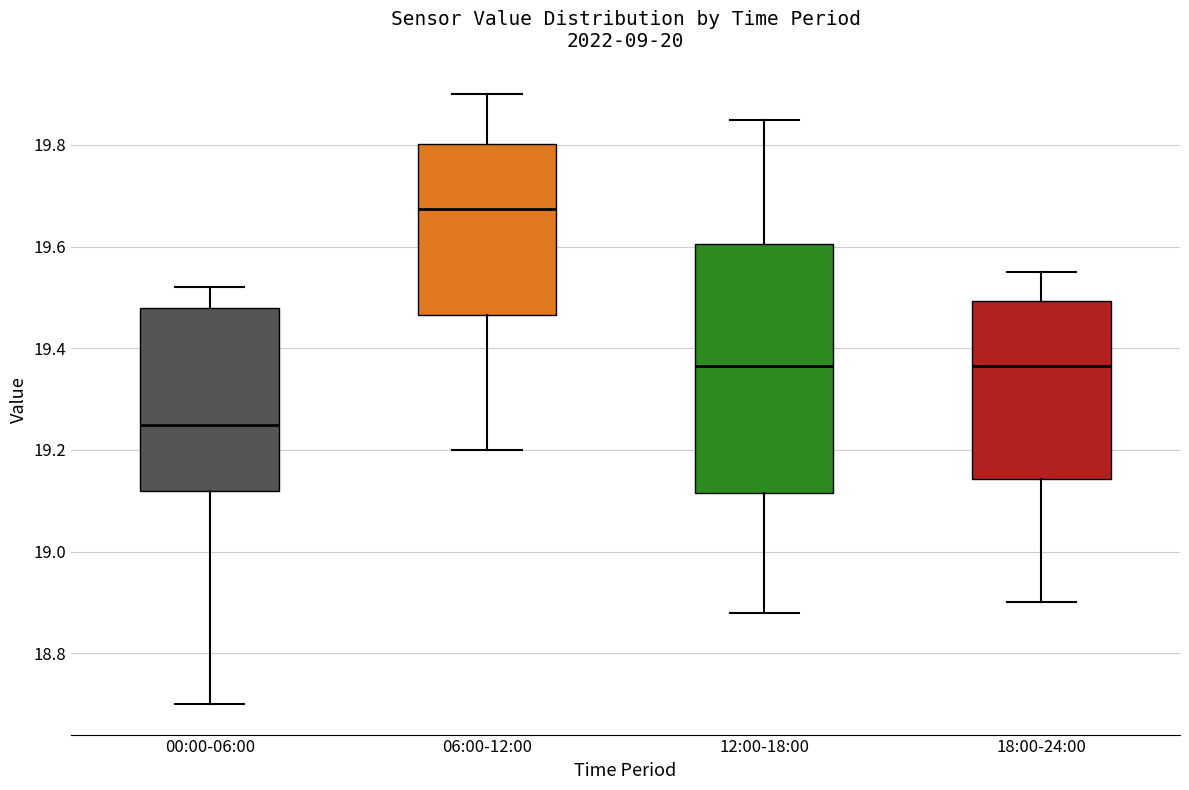

Comparing the boxes themselves (not the whiskers), which one is the tallest?

12:00-18:00